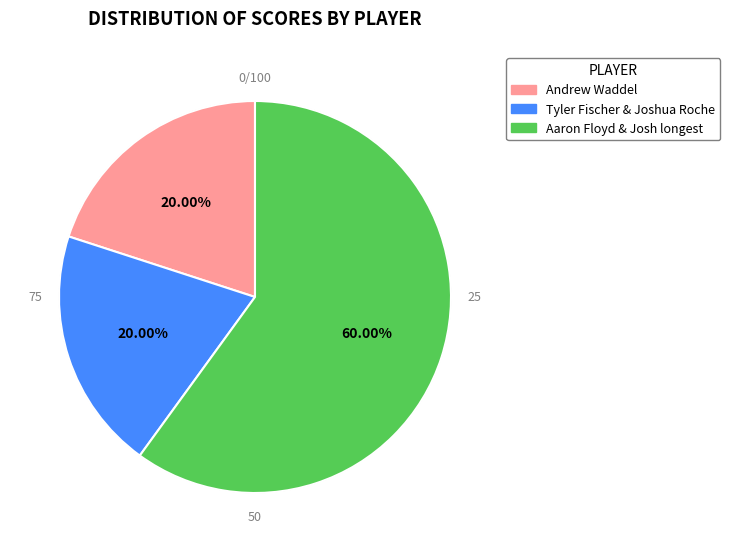

Do Aaron Floyd & Josh longest and Tyler Fischer & Joshua Roche together represent more than half of the pie?

Yes